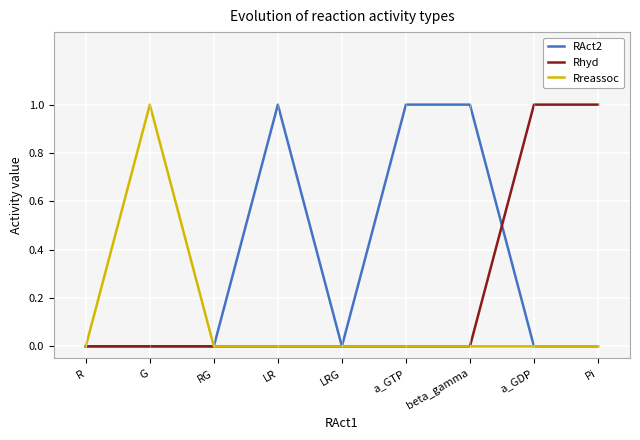

What is the maximum value for Rhyd?

1